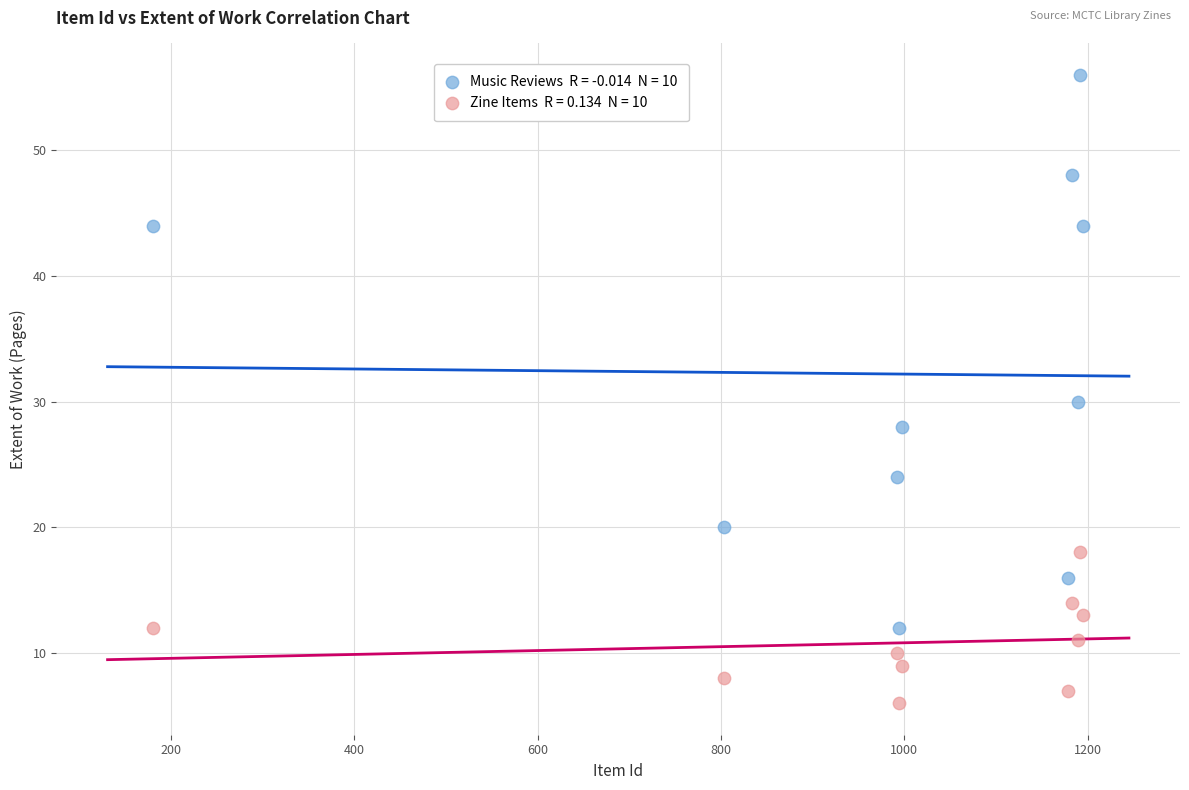

Across all data points, what is the range of Y values (max minus min)?

50